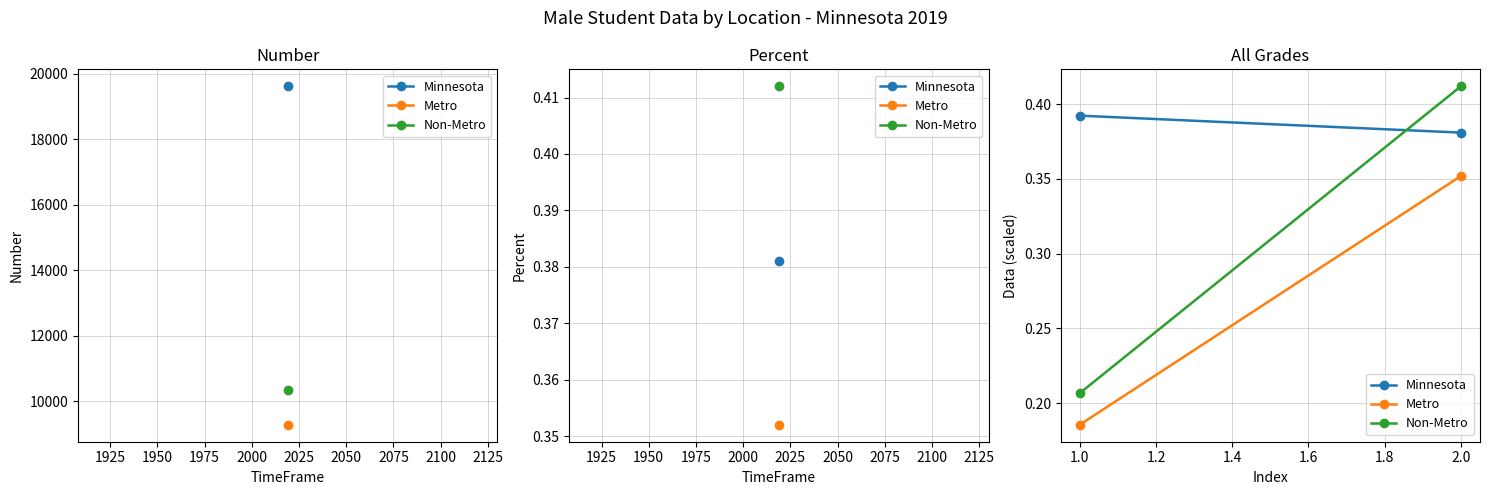

What is the maximum value for Non-Metro?

0.4